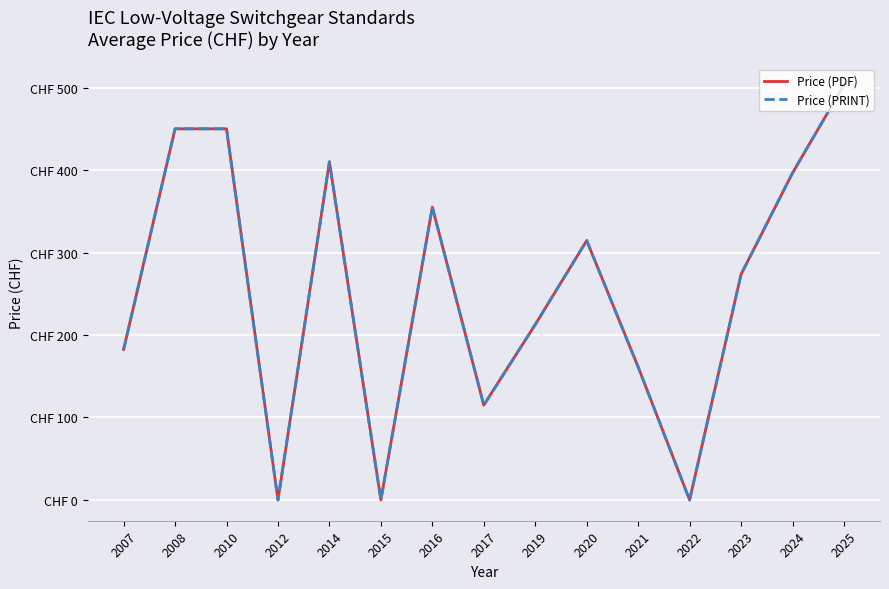

What is the sum of all Price (PRINT) values?

3824.2